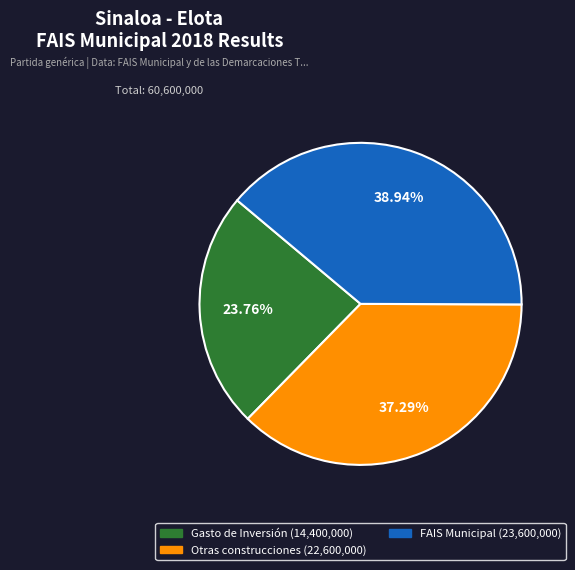

Does any single category account for the majority?

No